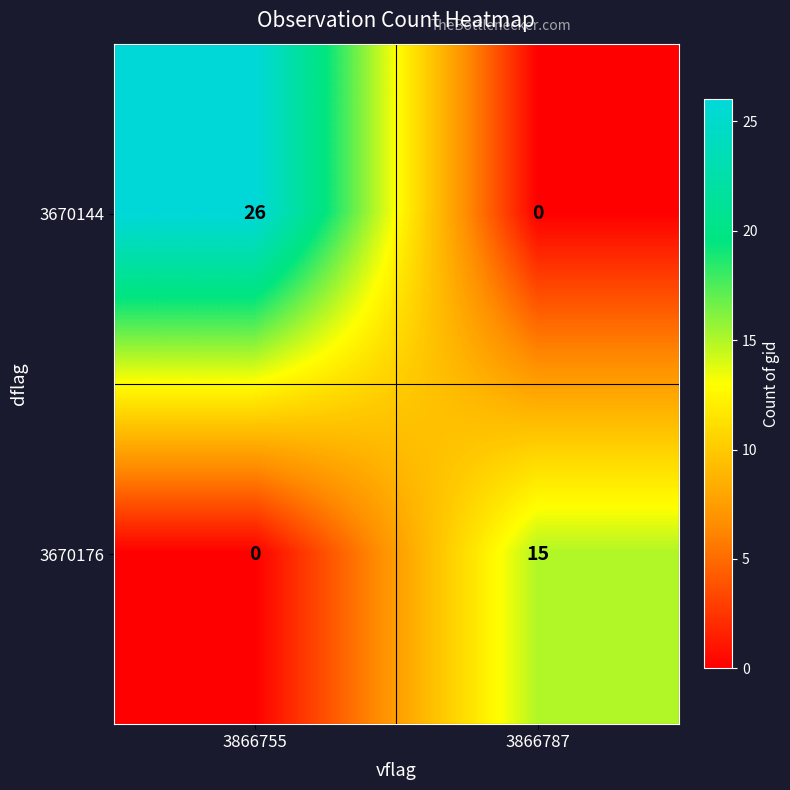

At which label is 3670176 closest to 7?

3866755